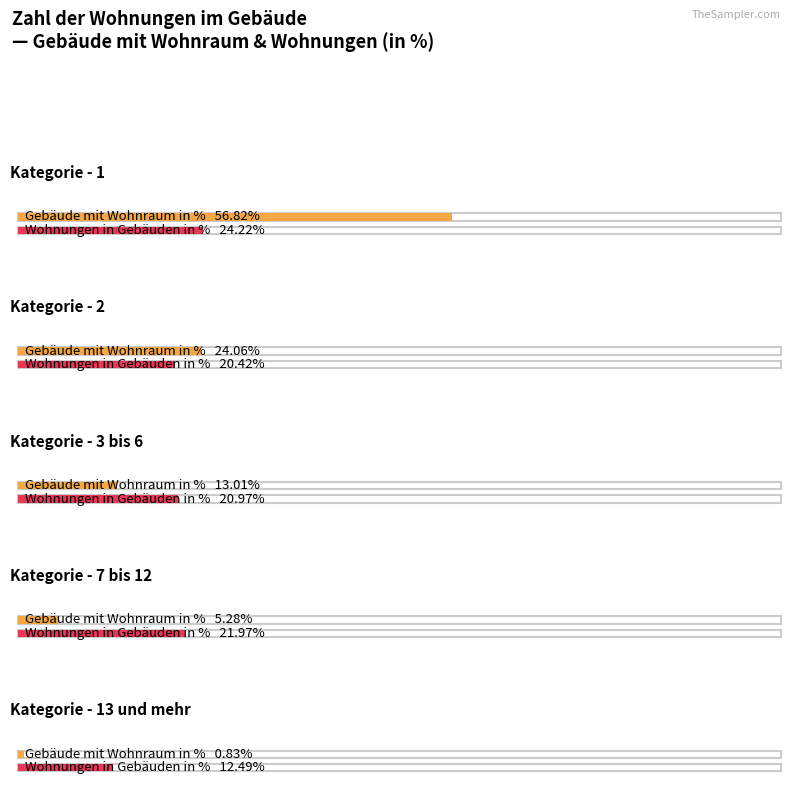

What is the label of the 5th bar from the right?

1